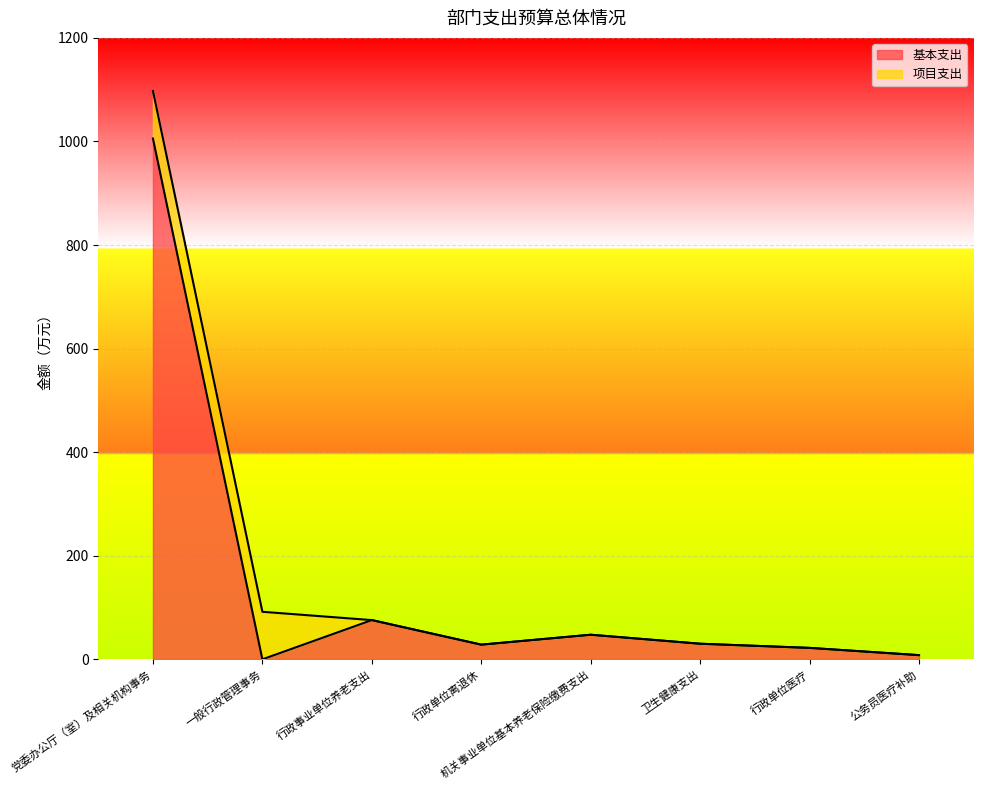

Reading left to right, what are all the values shown in this chart?

党委办公厅（室）及相关机构事务=1005.7	一般行政管理事务=0.0	行政事业单位养老支出=75.7	行政单位离退休=28.3	机关事业单位基本养老保险缴费支出=47.4	卫生健康支出=30.1	行政单位医疗=22.0	公务员医疗补助=8.0